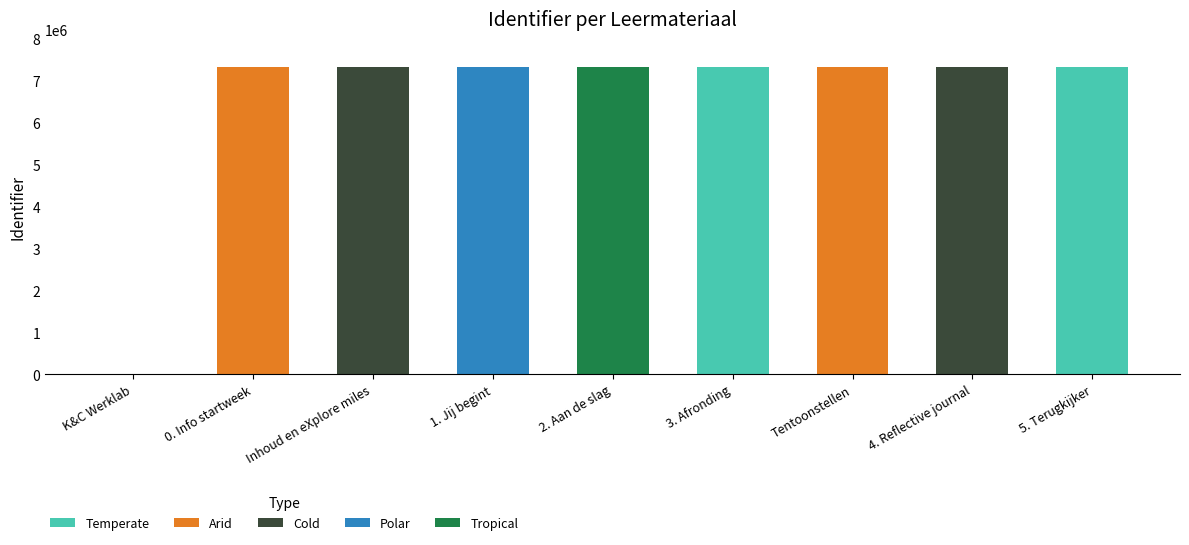

The value at 2. Aan de slag is 7339915. True or false?

True